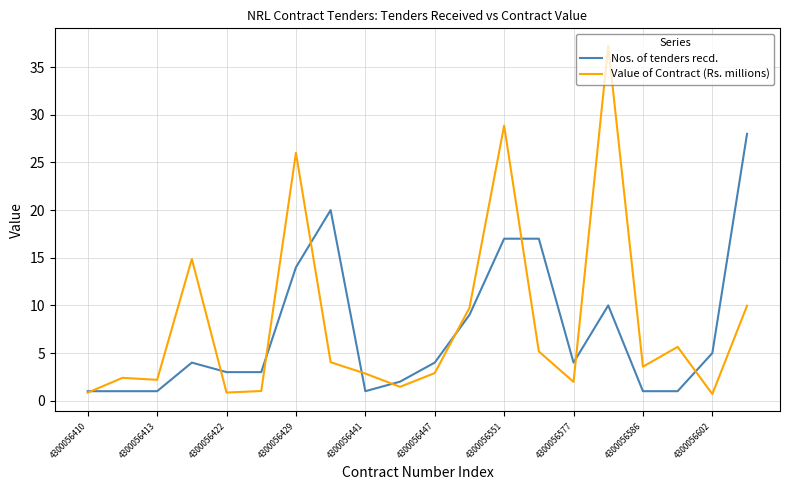

What is the greatest value displayed?

37.2